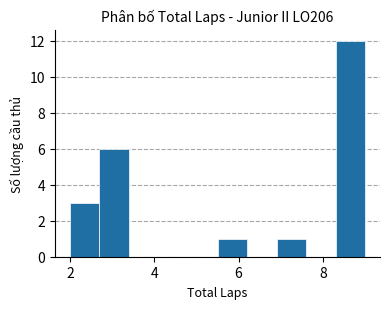

Around what value on the x-axis is the tallest bar? Give the approximate position of its centre, as read against the axis.

8.6